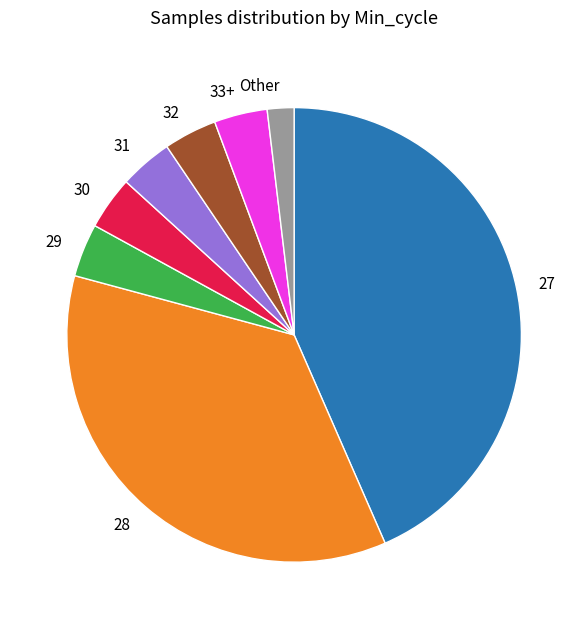

Is 27 the majority of the pie?

No